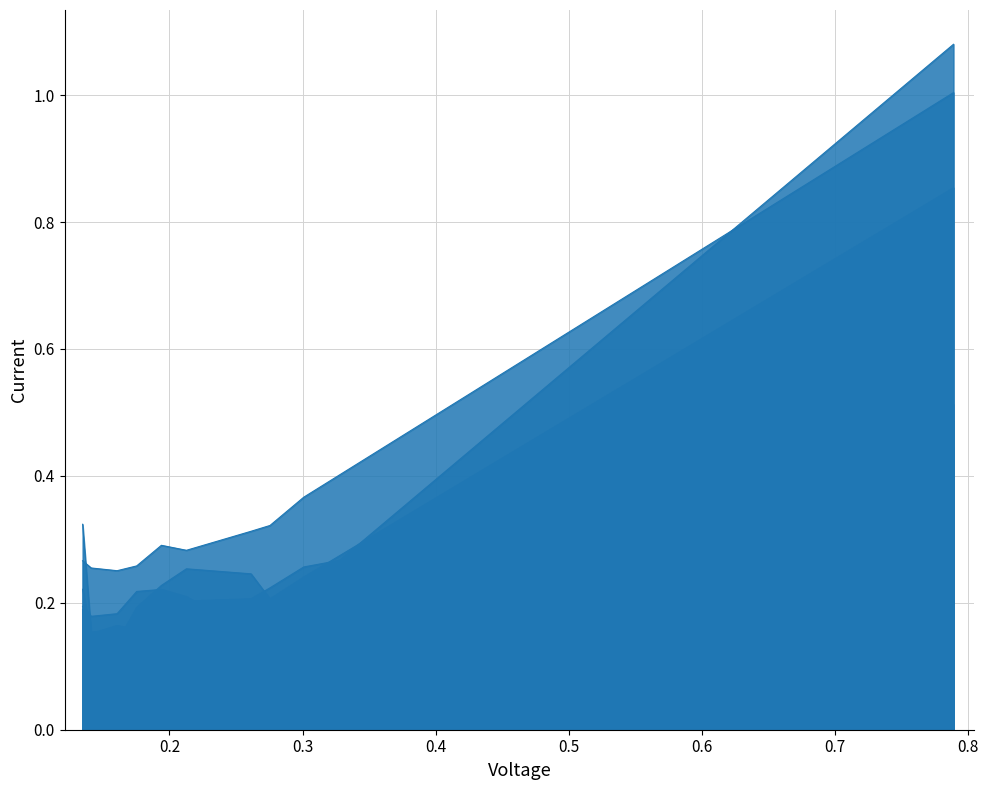

Does the chart have visible grid lines?

Yes